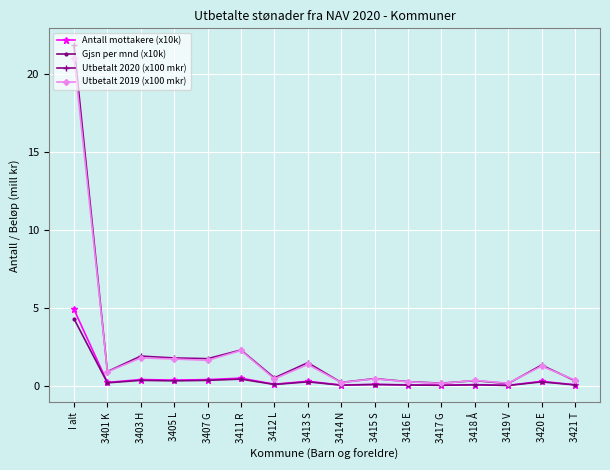

In Antall mottakere (x10k), how many points are lower than both neighbors (excluding endpoints)?

6